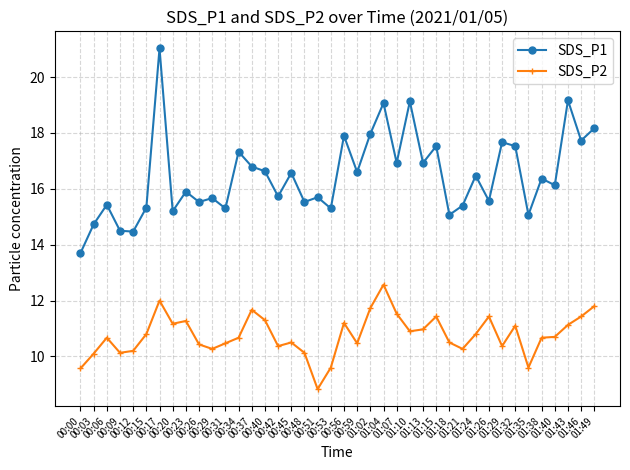

True or false: SDS_P1 has more than 1 interior local peaks.

True